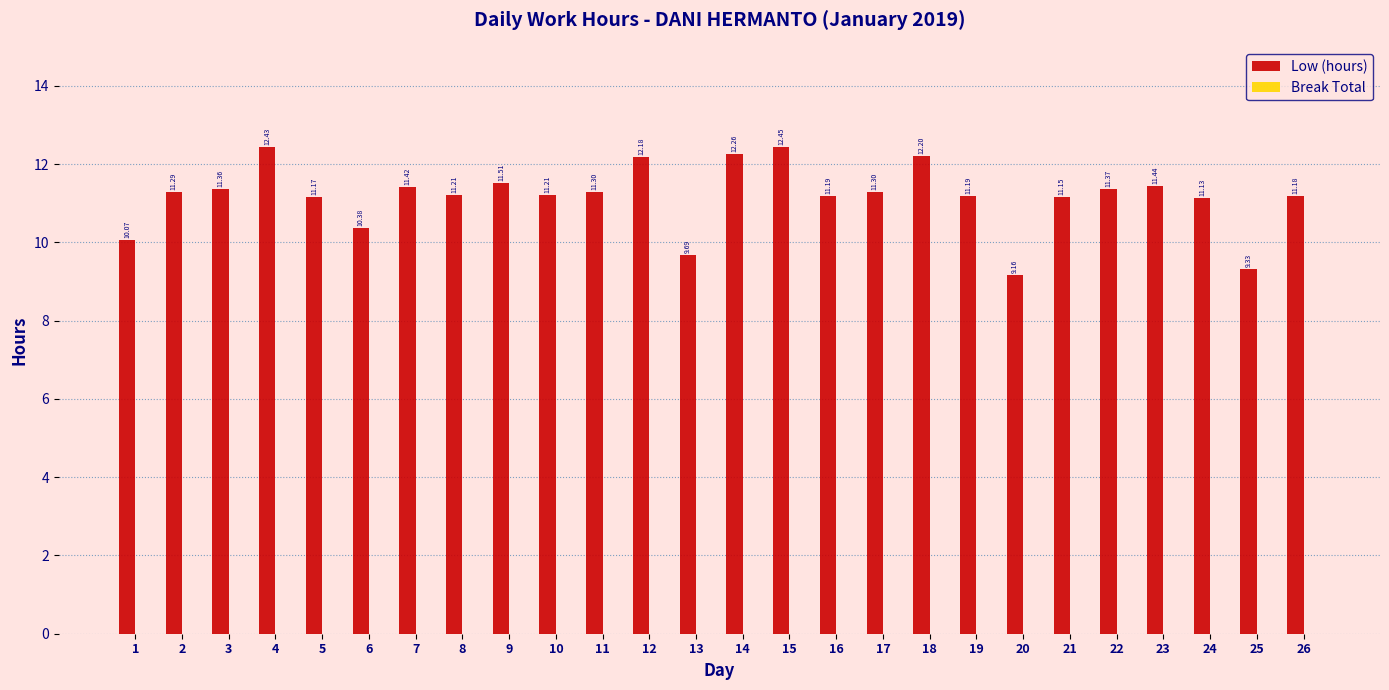

What is the sum of the values at 21 and 14?

23.4